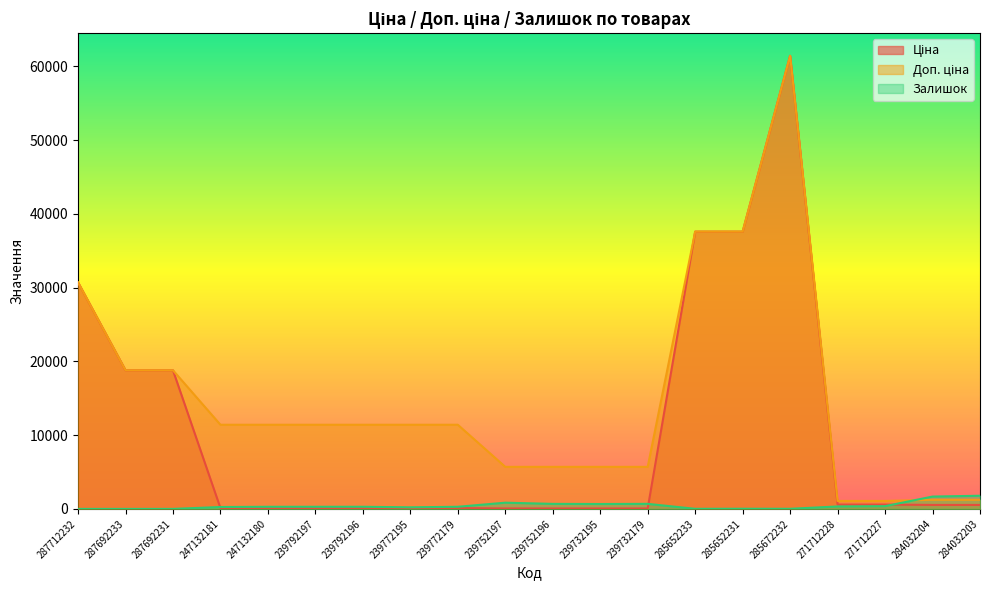

Does the chart have visible grid lines?

No